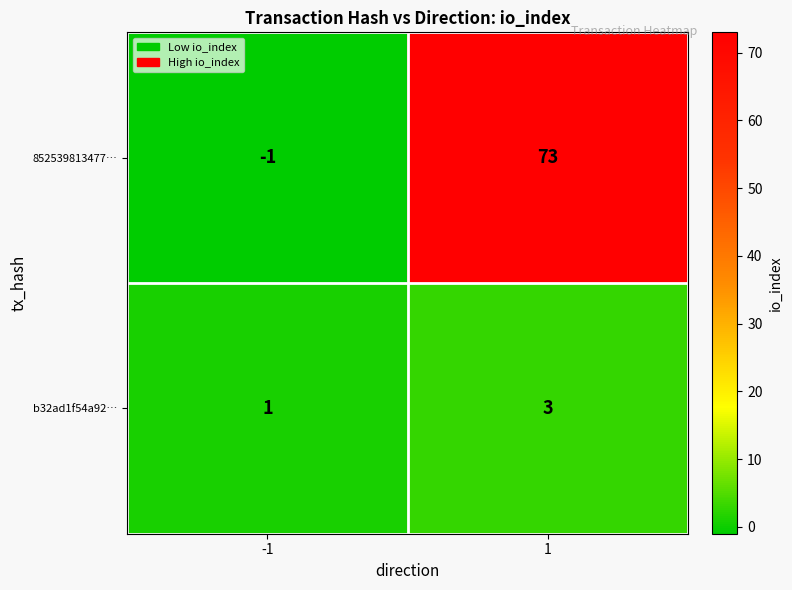

Which series changed the most between -1 and 1?

852539813477…